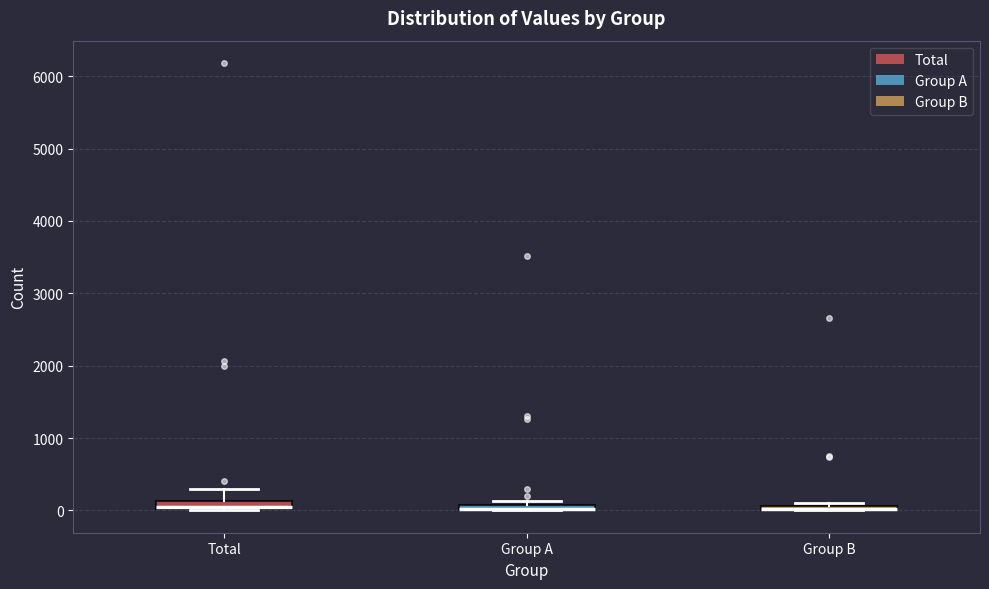

Where is the upper edge of the box for Total on the y-axis? The values are not printed on the chart, so give them approximately, as read against the axis.

100